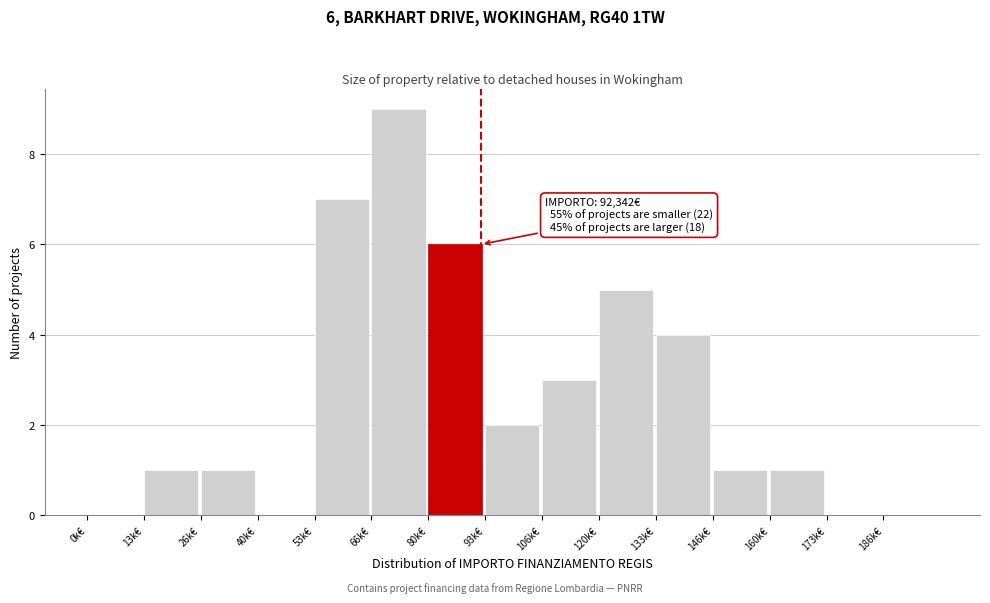

Reading right to left, transcribe all the data shown in this chart.

186k€=0	173k€=0	160k€=1	146k€=1	133k€=4	120k€=5	106k€=3	93k€=2	80k€=6	66k€=9	53k€=7	40k€=0	26k€=1	13k€=1	0k€=0